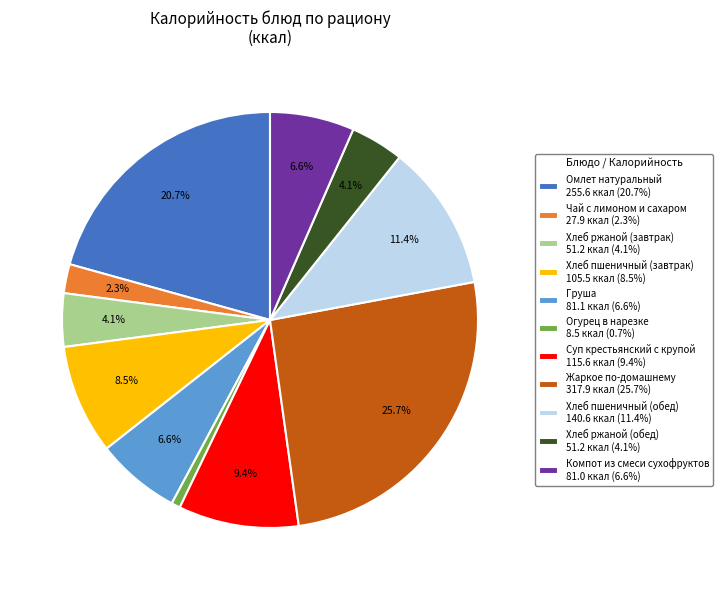

The Хлеб пшеничный (обед) slice represents 11% of the pie. True or false?

True